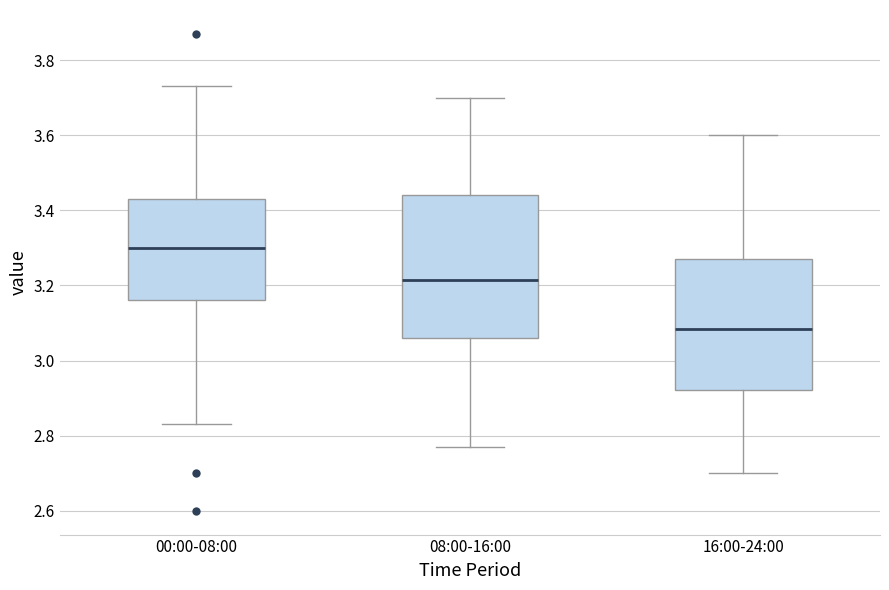

Comparing the boxes themselves (not the whiskers), which one is the tallest?

08:00-16:00